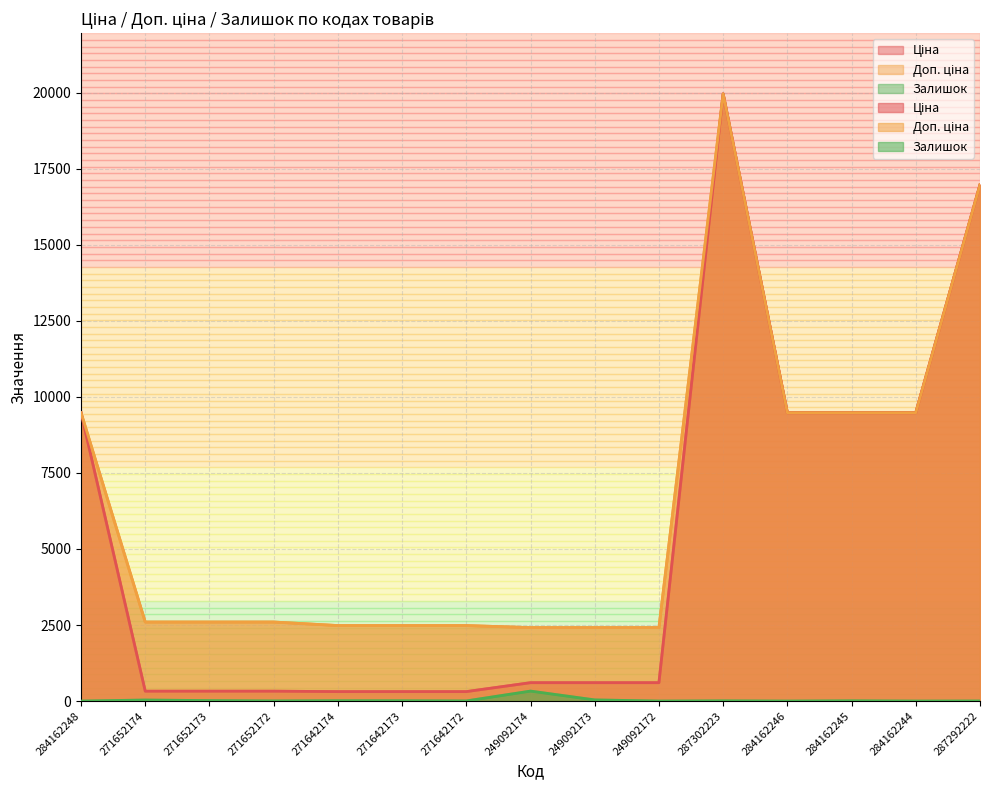

How many data points in Ціна are above 603?

9